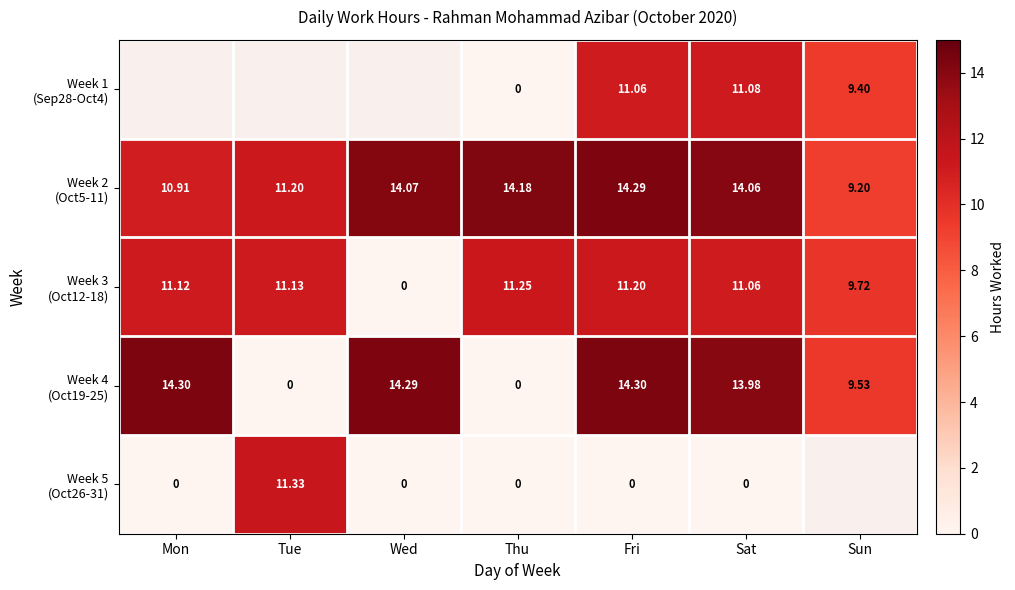

What is the difference between the highest and lowest values at Fri?

14.3